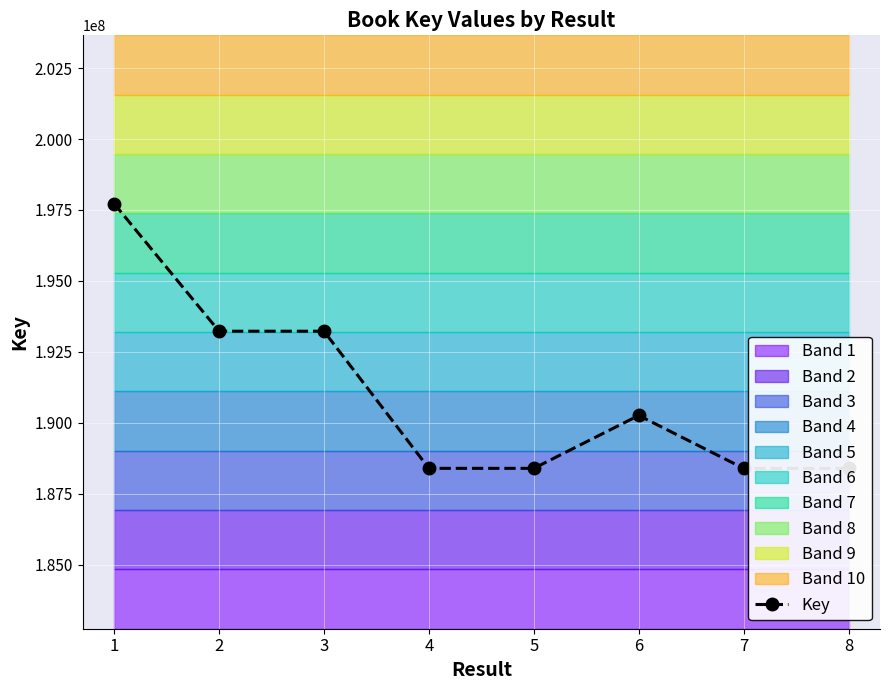

Rank the categories by value from lowest to highest.

7, 8, 5, 4, 6, 2, 3, 1